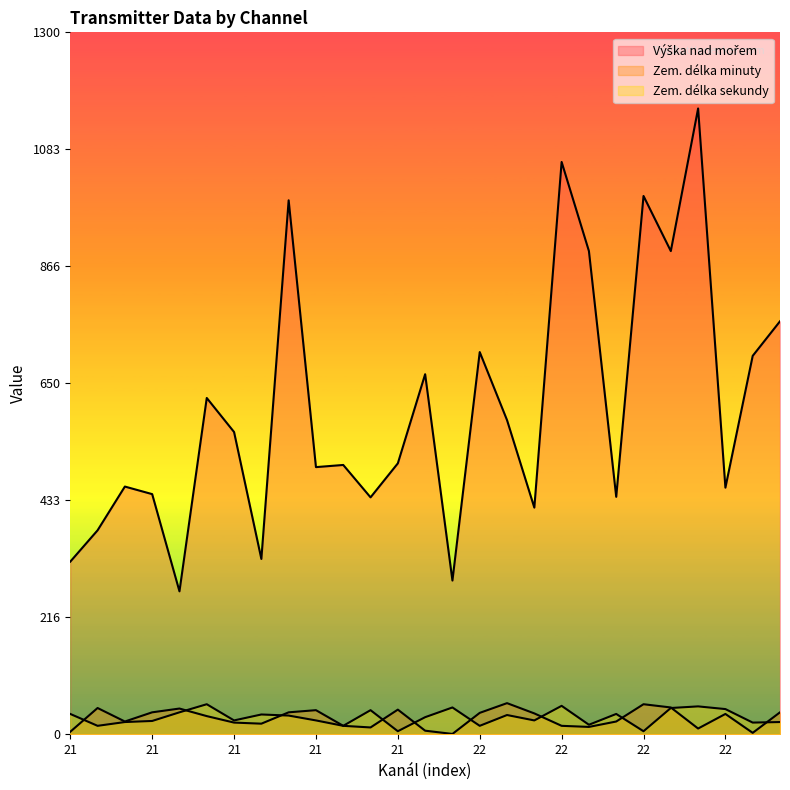

True or false: Zem. délka sekundy has more than 2 points higher than both neighbors.

True